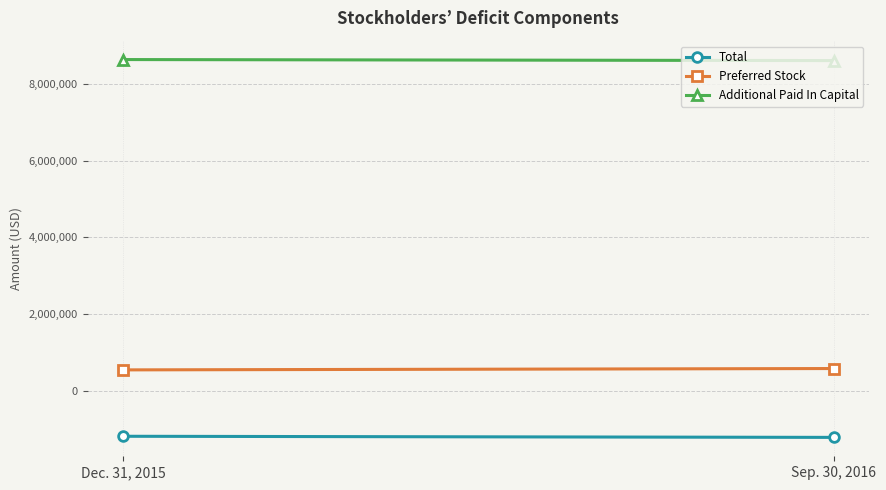

What is the label of the 2nd point from the right?

Dec. 31, 2015